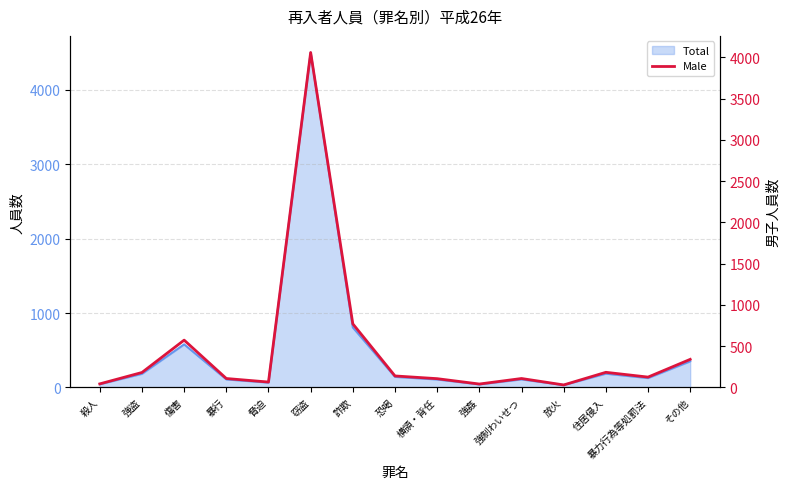

Which has a higher value, 住居侵入 or 傷害?

傷害